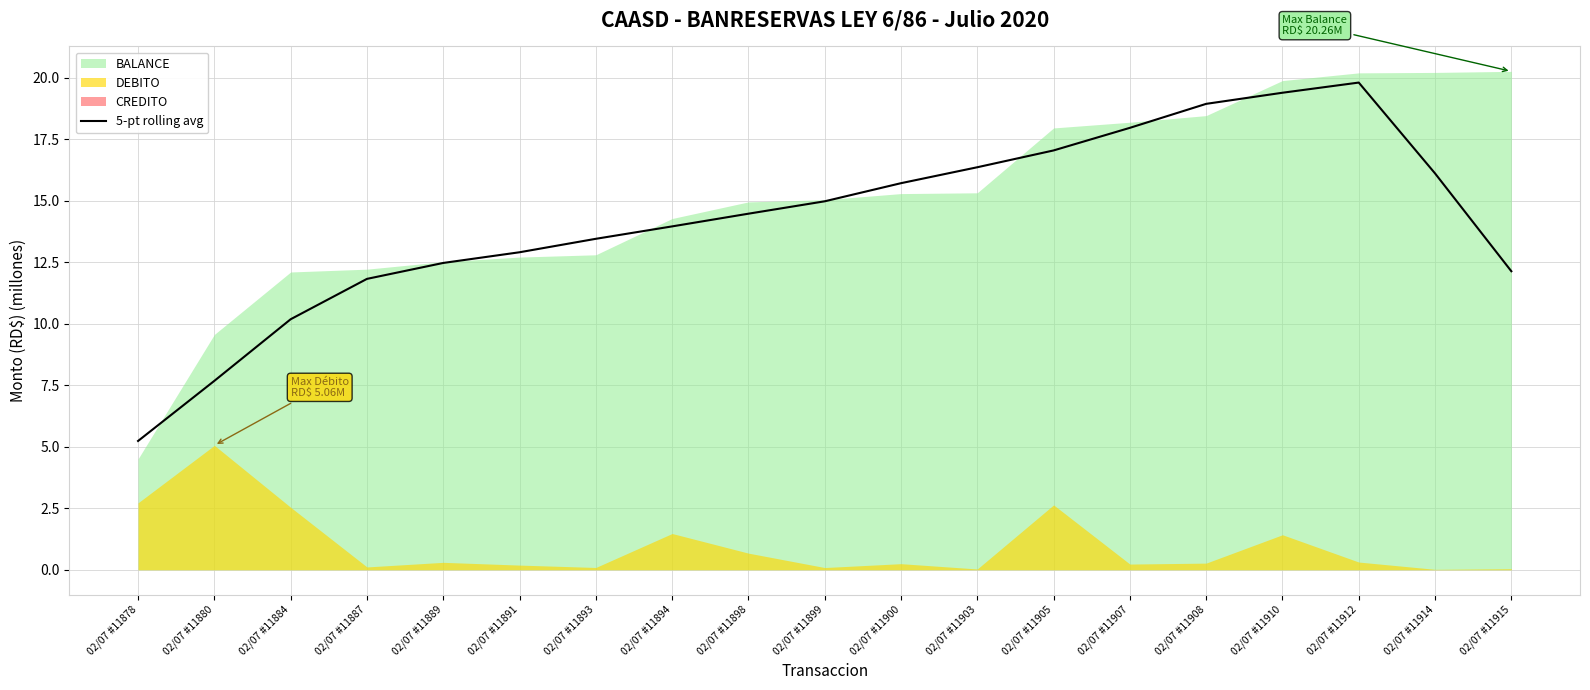

List the labels in order of value, smallest first.

02/07 #11878, 02/07 #11880, 02/07 #11884, 02/07 #11887, 02/07 #11915, 02/07 #11889, 02/07 #11891, 02/07 #11893, 02/07 #11894, 02/07 #11898, 02/07 #11899, 02/07 #11900, 02/07 #11914, 02/07 #11903, 02/07 #11905, 02/07 #11907, 02/07 #11908, 02/07 #11910, 02/07 #11912